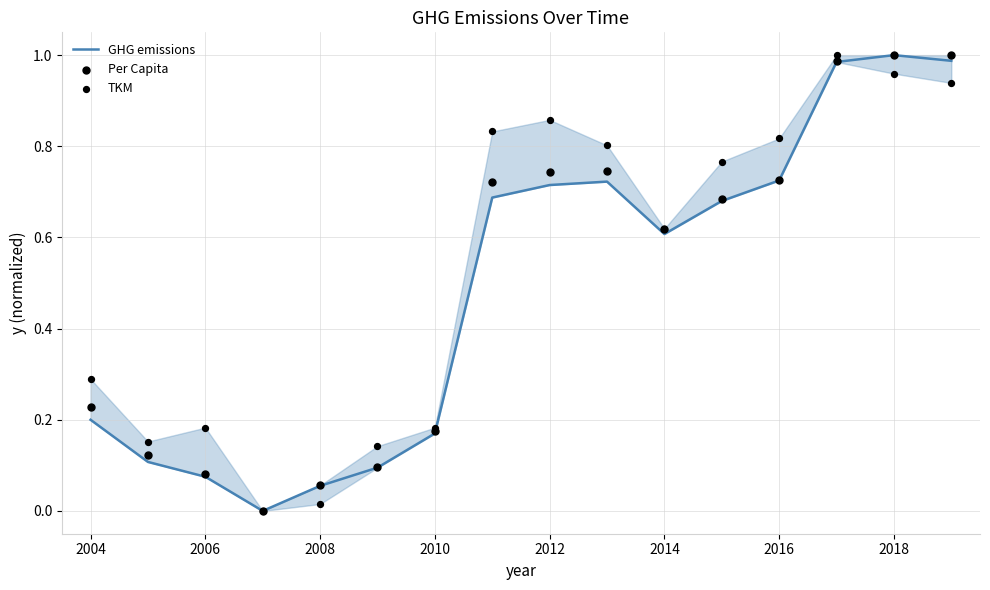

Which series contains the highest Y value?

GHG emissions